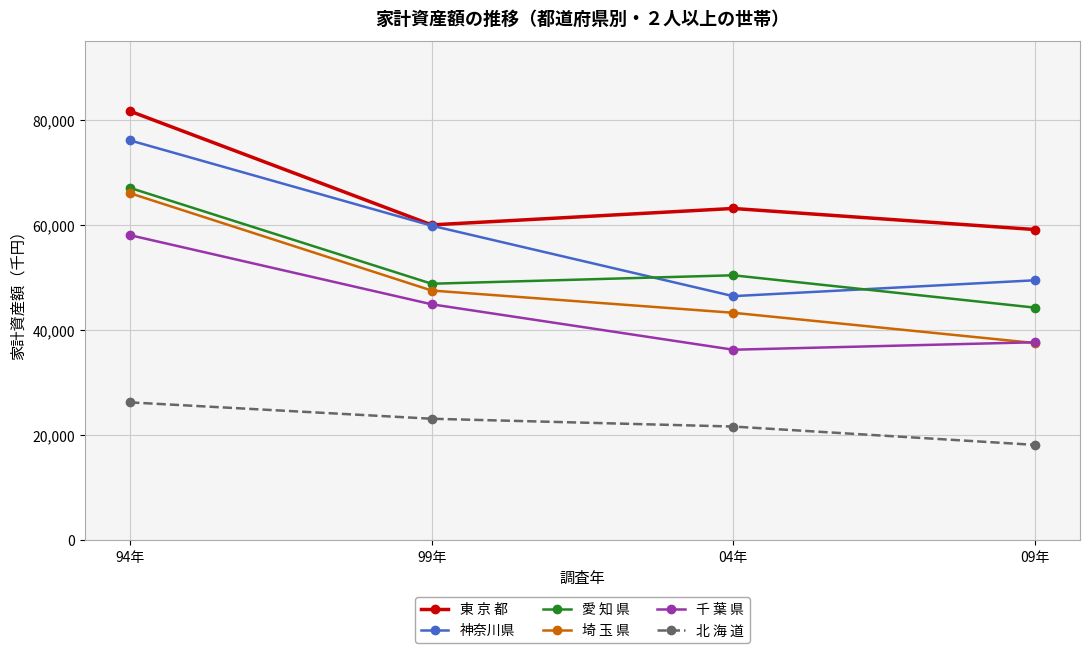

True or false: 東 京 都 and 千 葉 県 intersect in this chart.

False